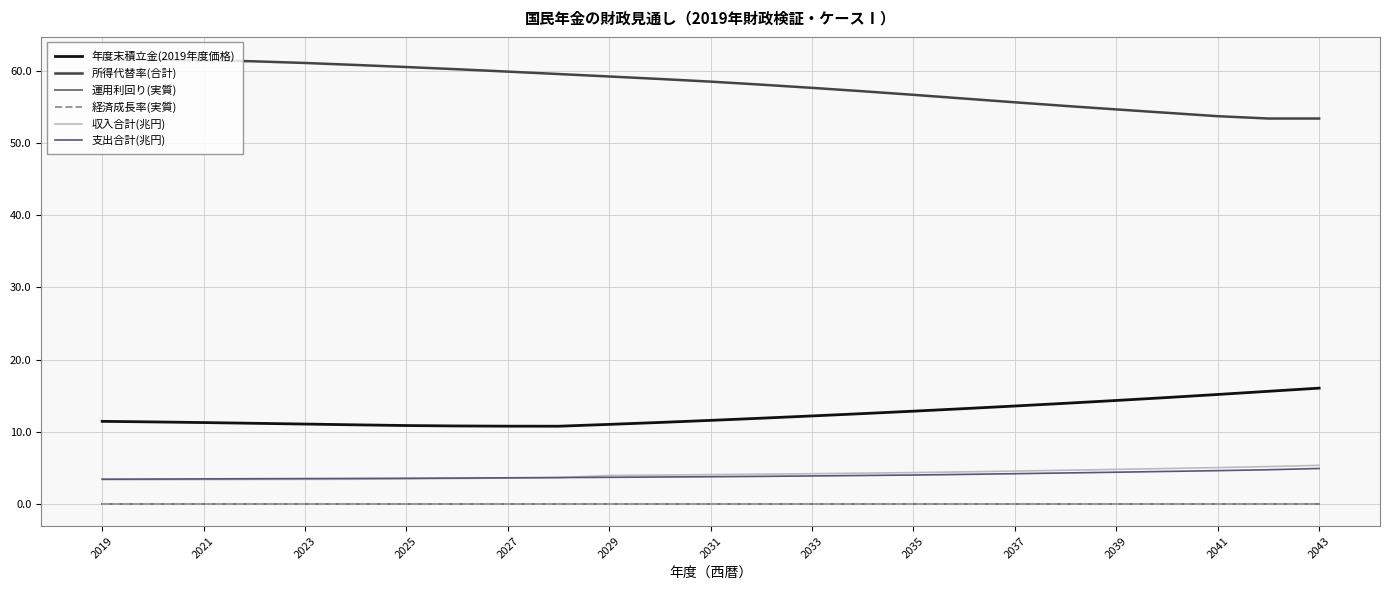

Which series has the largest total across all categories?

所得代替率(合計)